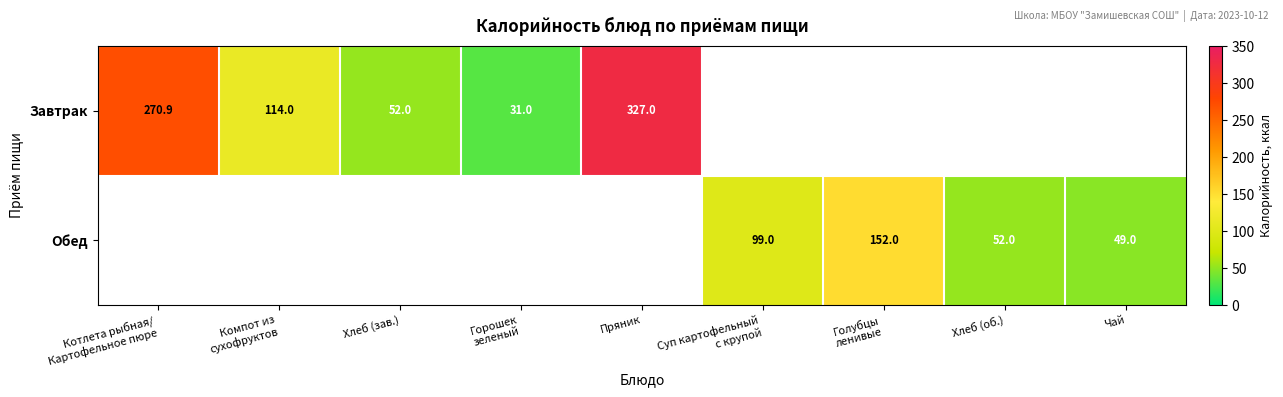

At how many categories does at least one series exceed 222?

2